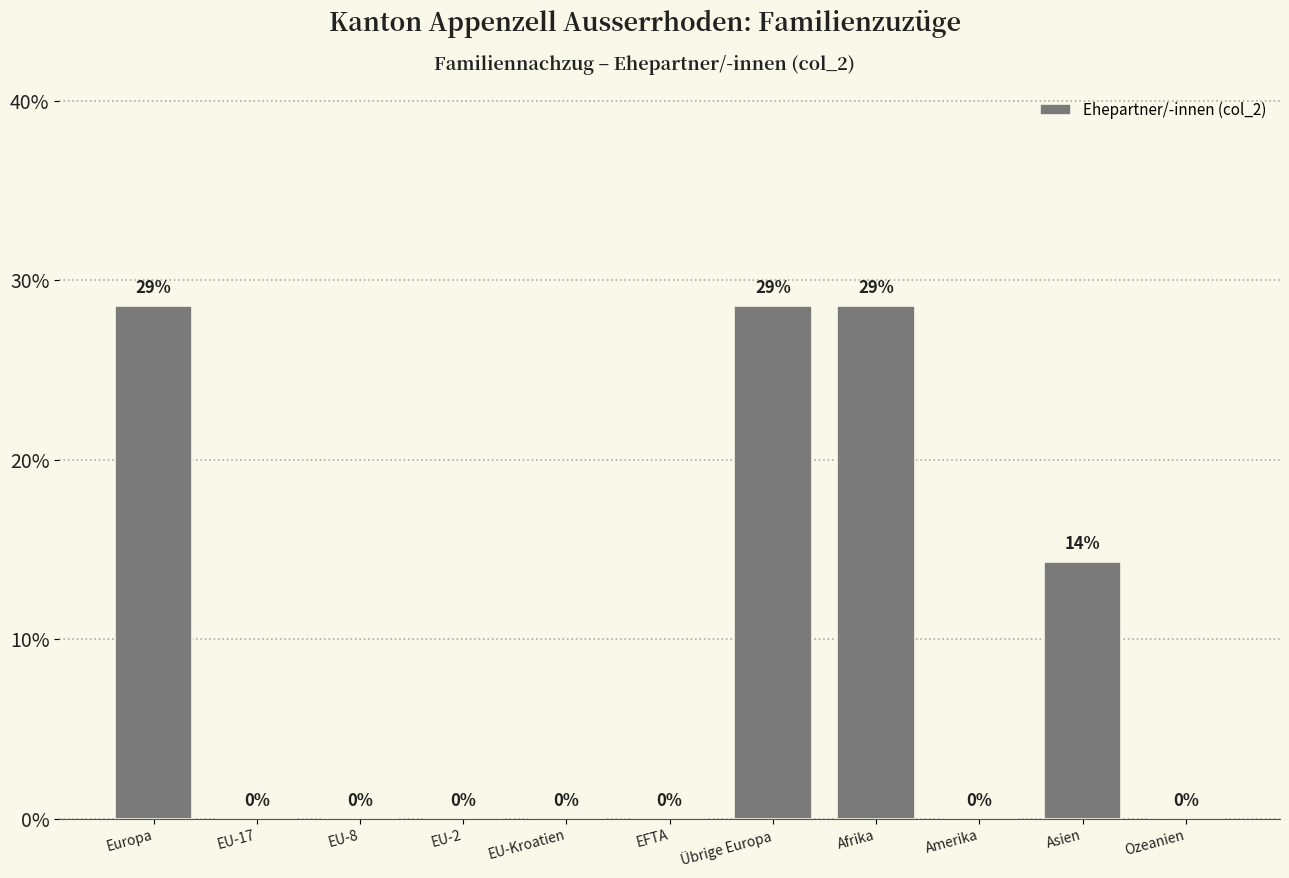

What is the greatest value displayed?

28.6